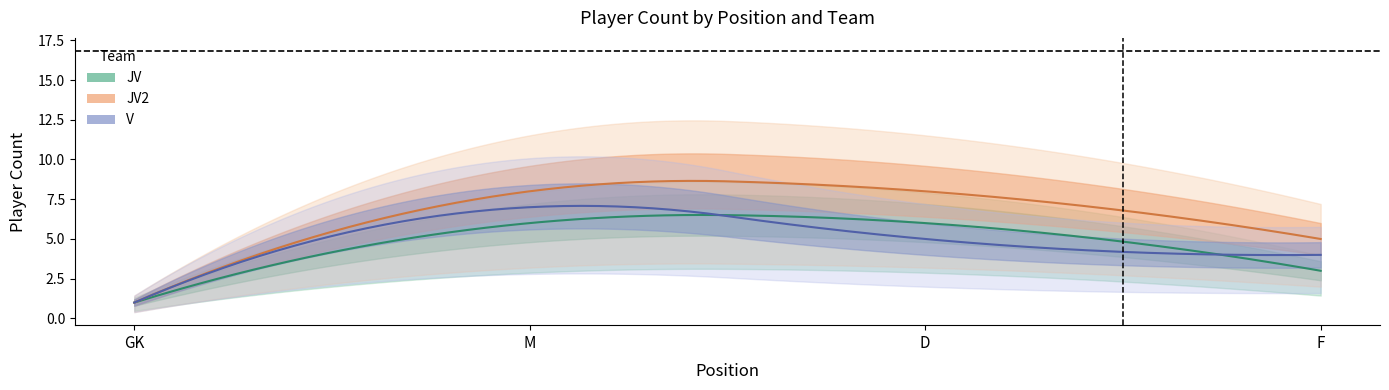

What position from the left is F?

4